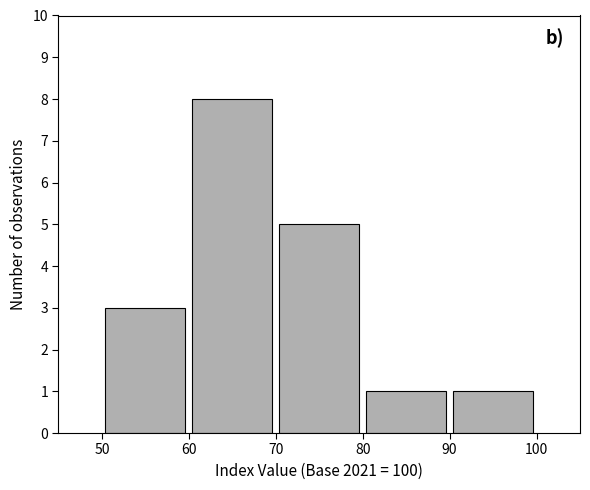

Reading left to right, list every bar in this chart as the range it spans on the x-axis followed by its height. The values are not printed on the chart, so give them approximately, as read against the axis.

50 to 60: 3
60 to 70: 8
70 to 80: 5
80 to 90: 1
90 to 100: 1